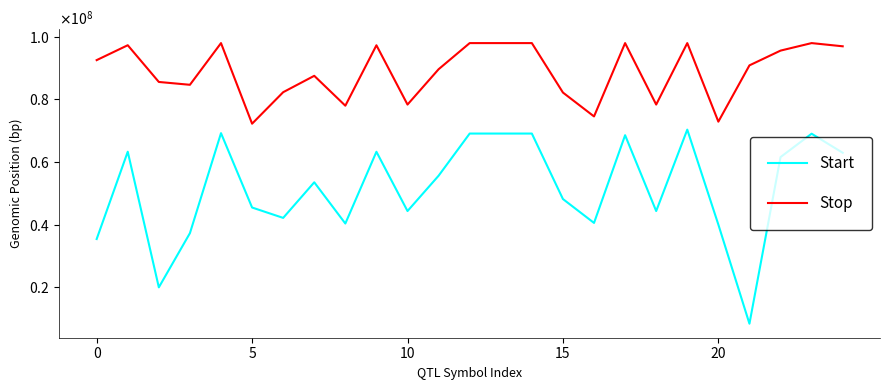

Which category has the highest value in the Start series?

19